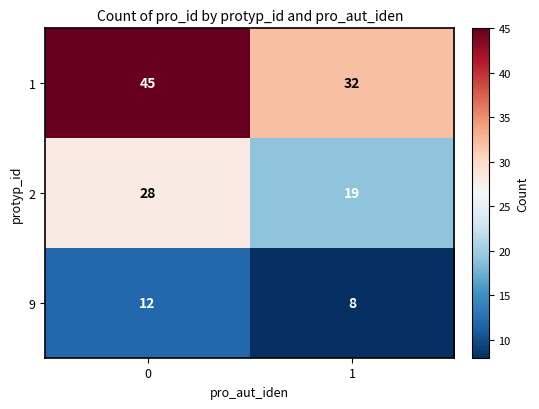

Rank the categories by 1 value from lowest to highest.

1, 0